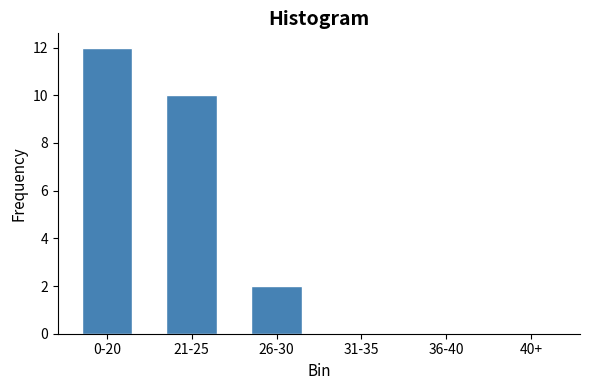

Reading left to right, extract all data points from this chart.

0-20=12	21-25=10	26-30=2	31-35=0	36-40=0	40+=0